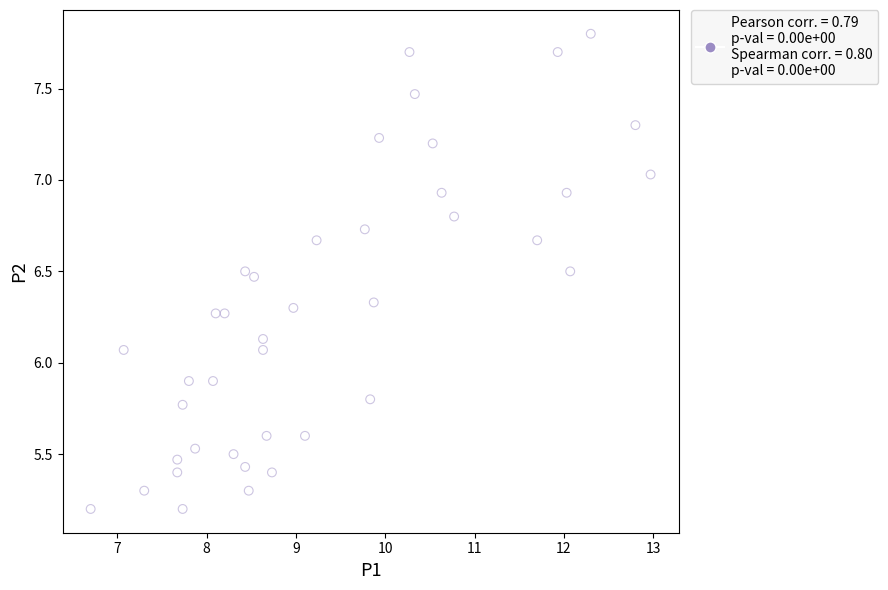

What is the range of Y values (max minus min)?

2.6